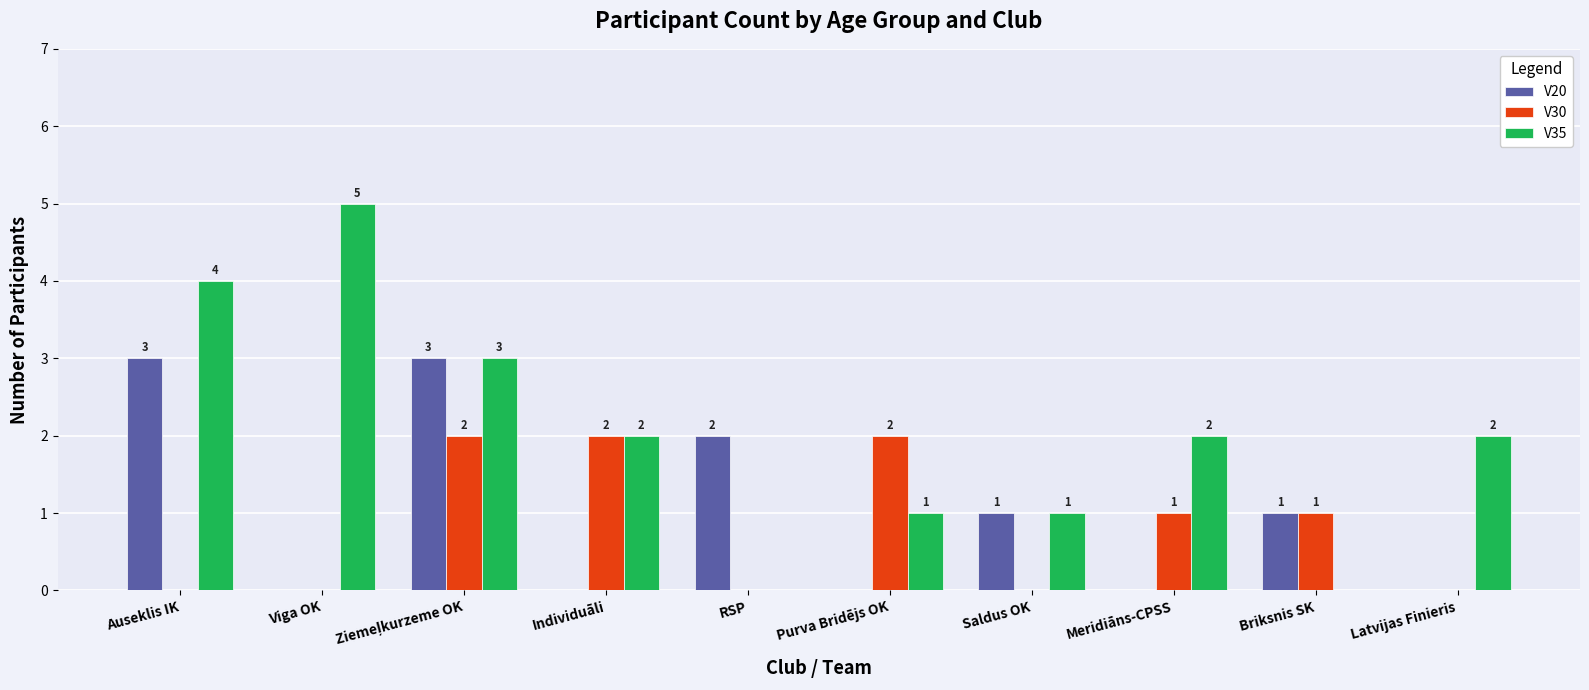

The value of V20 at Viga OK is 0. True or false?

True